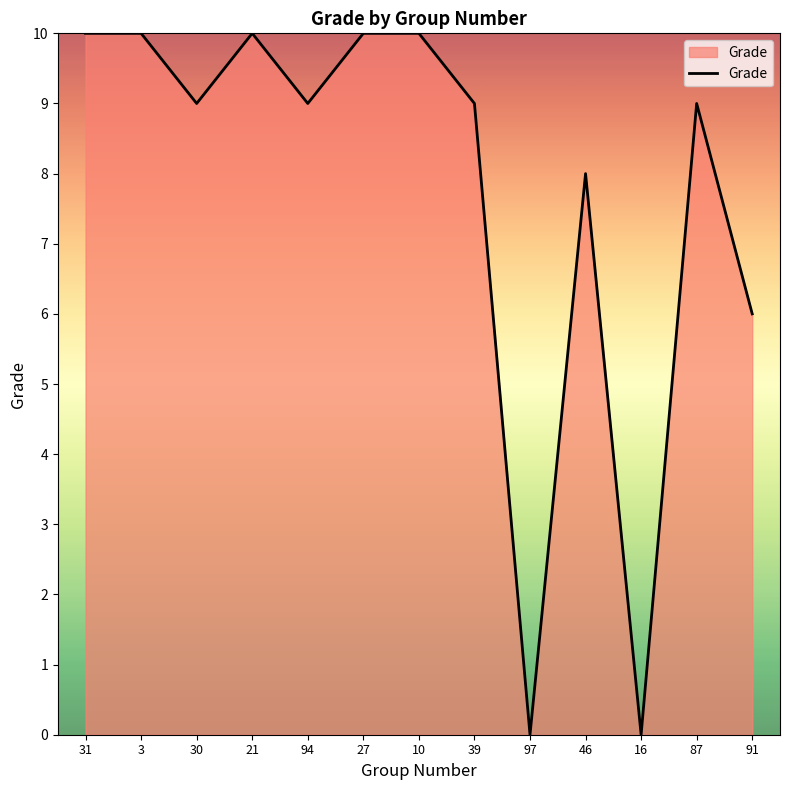

Reading left to right, list all the values displayed in this chart.

31=10	3=10	30=9	21=10	94=9	27=10	10=10	39=9	97=0	46=8	16=0	87=9	91=6